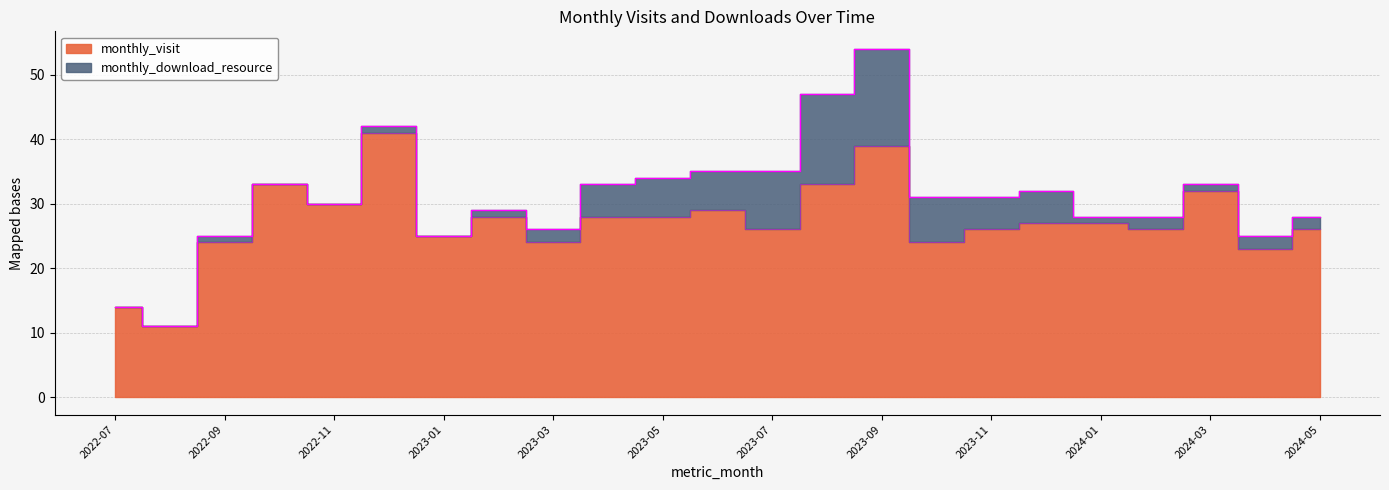

Which label corresponds to the smallest value in the chart?

2022-08